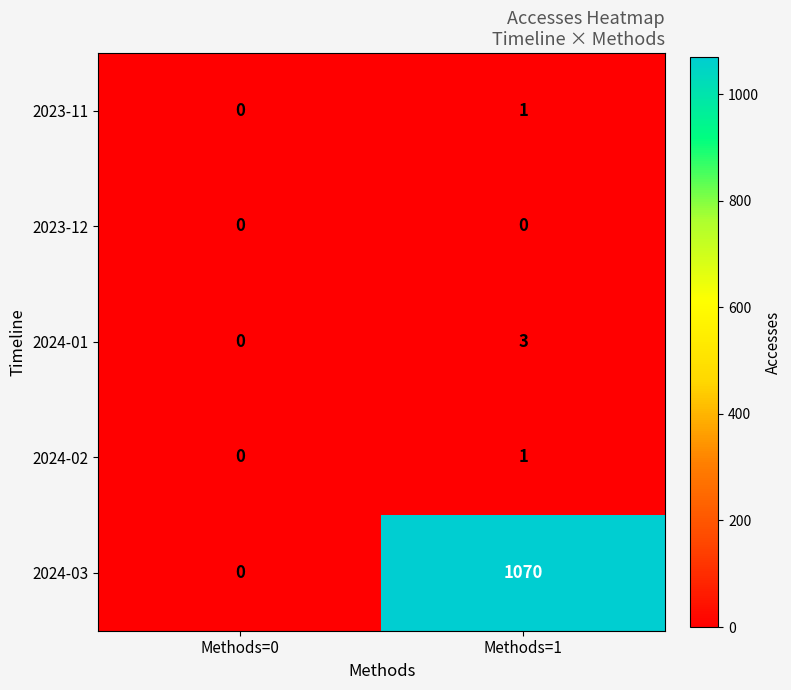

At which label is 2023-11 closest to 0?

Methods=0